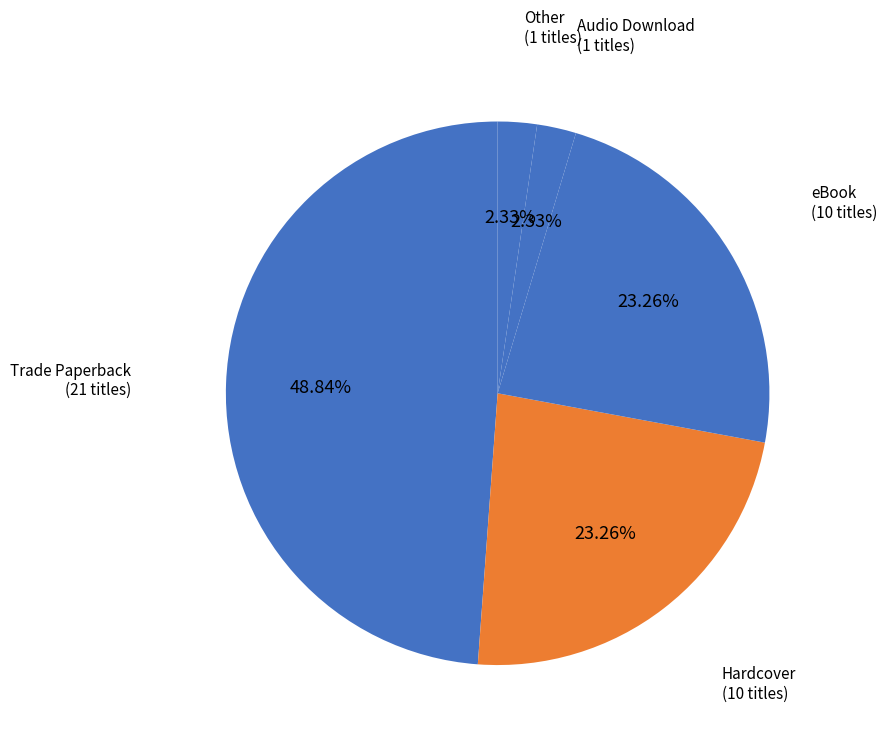

What is the largest slice in the pie chart?

Trade Paperback